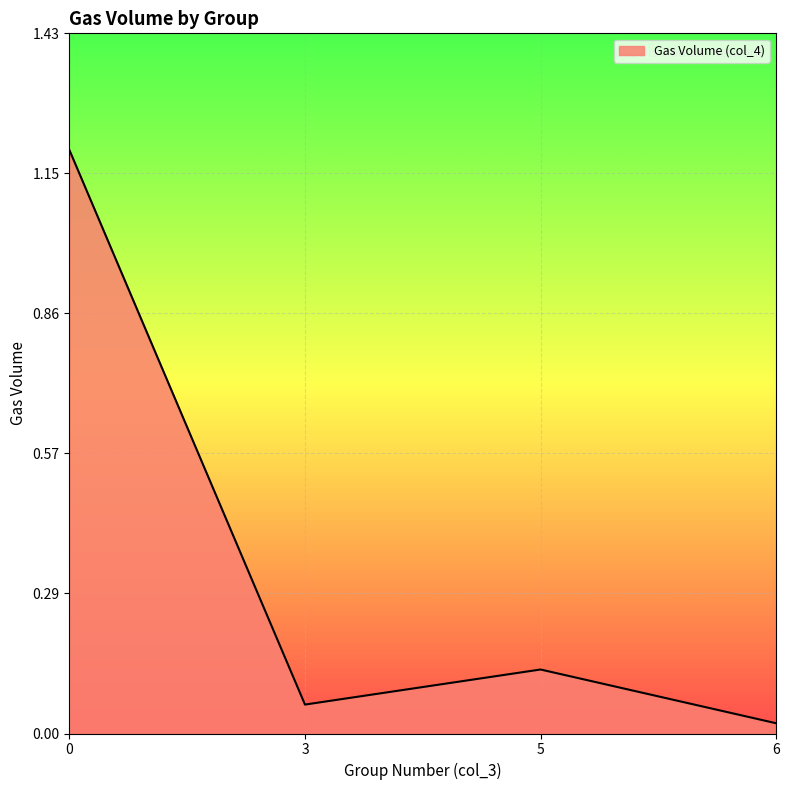

How many series are shown in this chart?

1